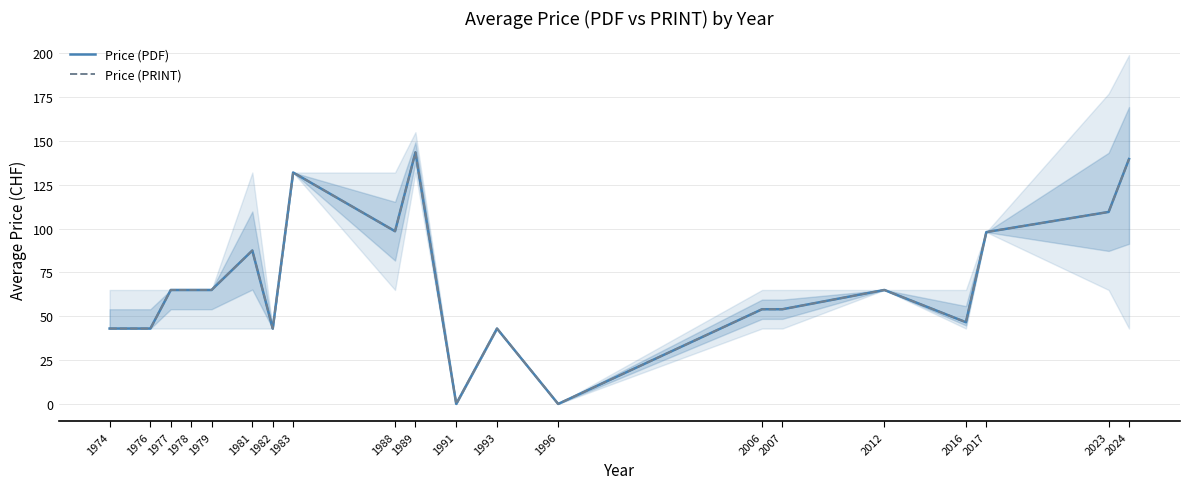

At which label does Price (PDF) reach its peak?

1989